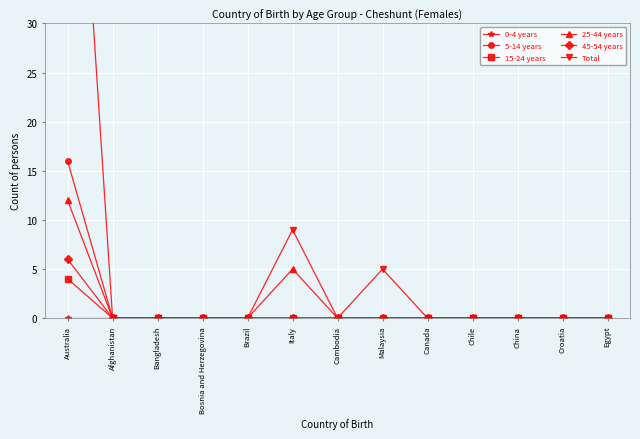

True or false: 0-4 years and 5-14 years intersect in this chart.

False